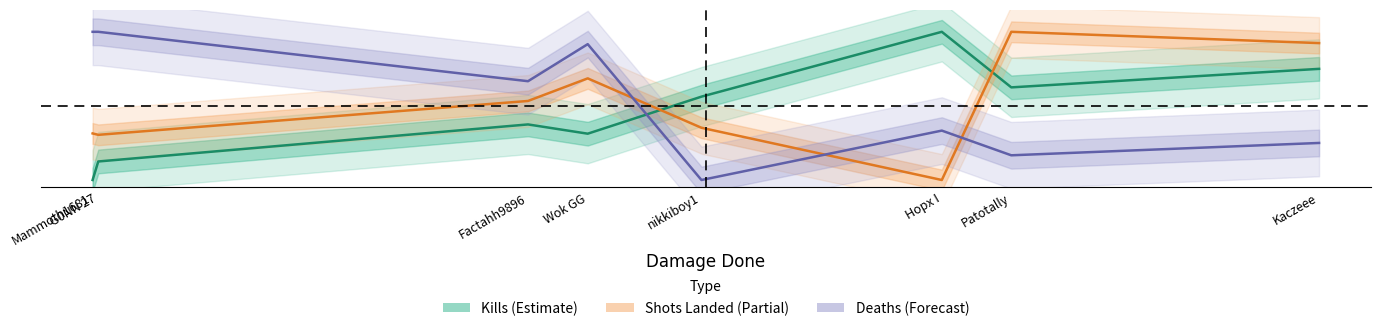

At which label is Deaths (Forecast) closest to 0?

nikkiboy1